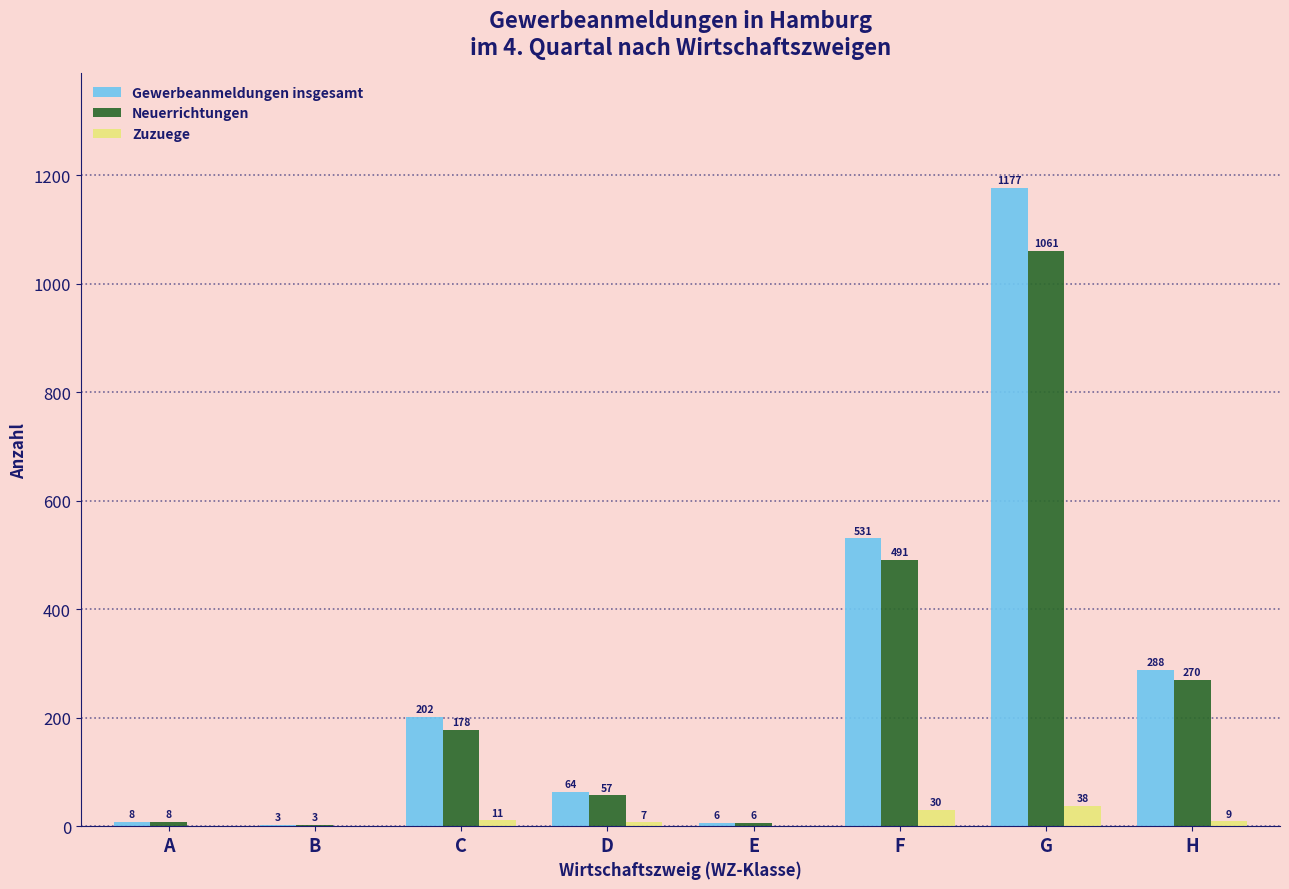

What is the sum of all Neuerrichtungen values?

2074